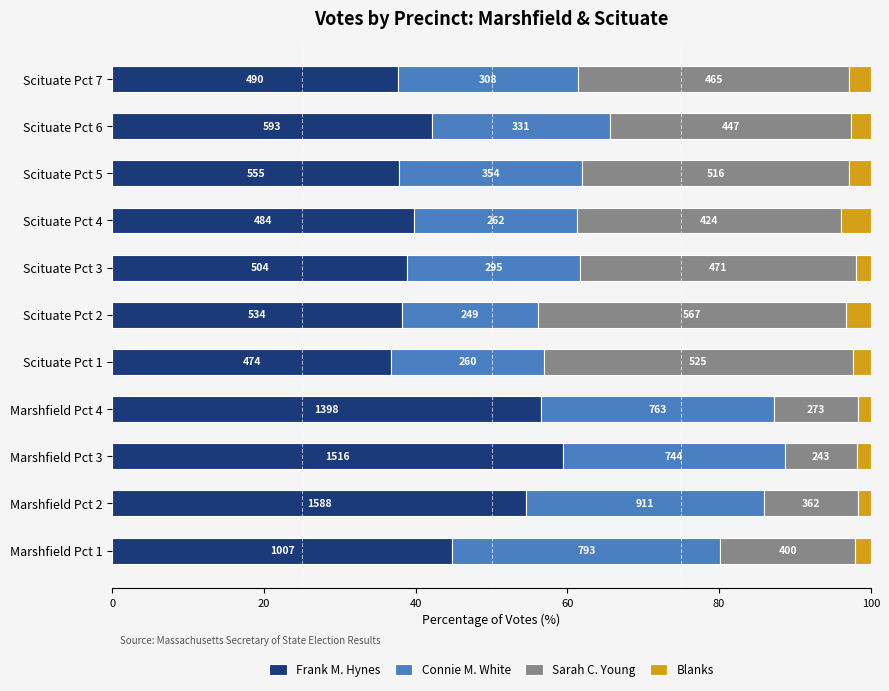

What are all the series names shown in the legend?

Frank M. Hynes, Connie M. White, Sarah C. Young, Blanks